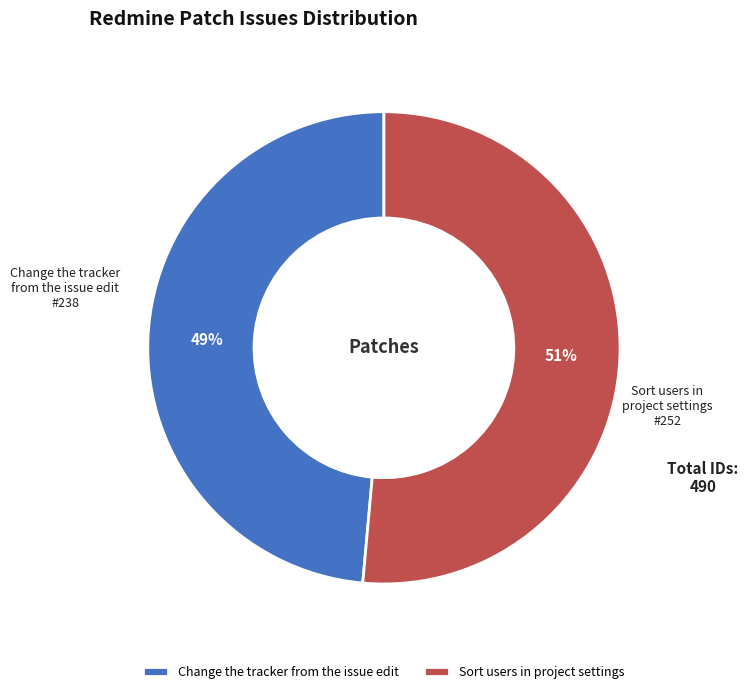

To the nearest percent, what percentage of the pie is Change the tracker from the issue edit?

49%